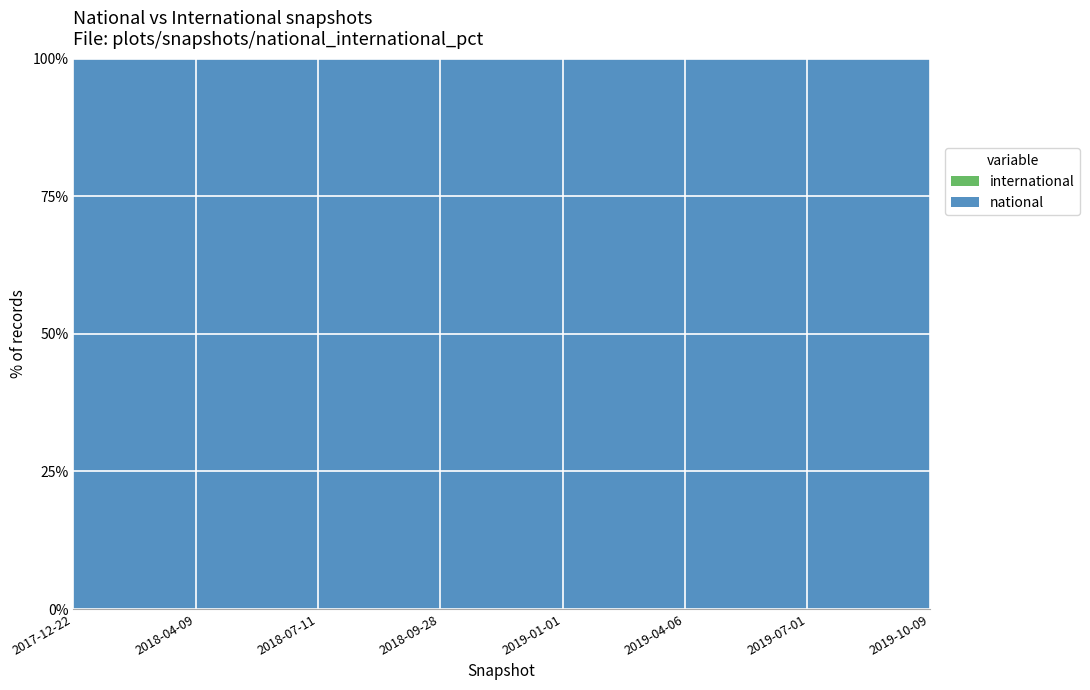

Is it true that national equals 100 at 2017-12-22?

True